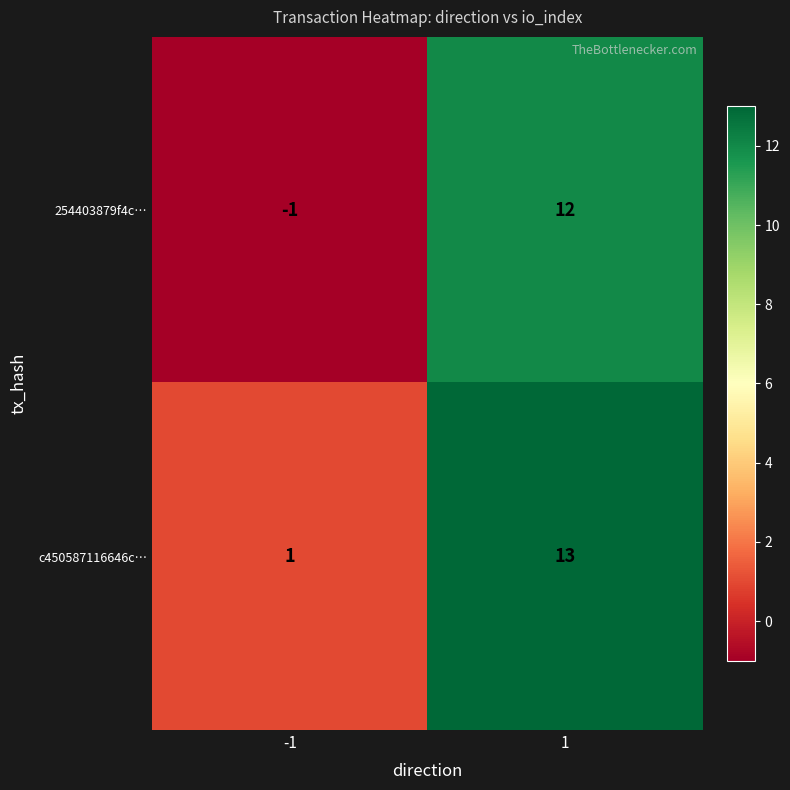

Rank the series by their average value, from highest to lowest.

c450587116646c…, 254403879f4c…